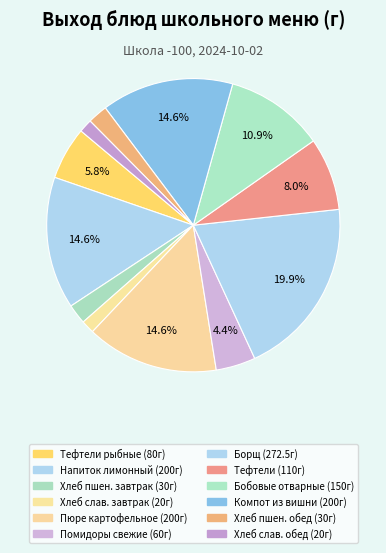

Count the number of slices in the pie.

12